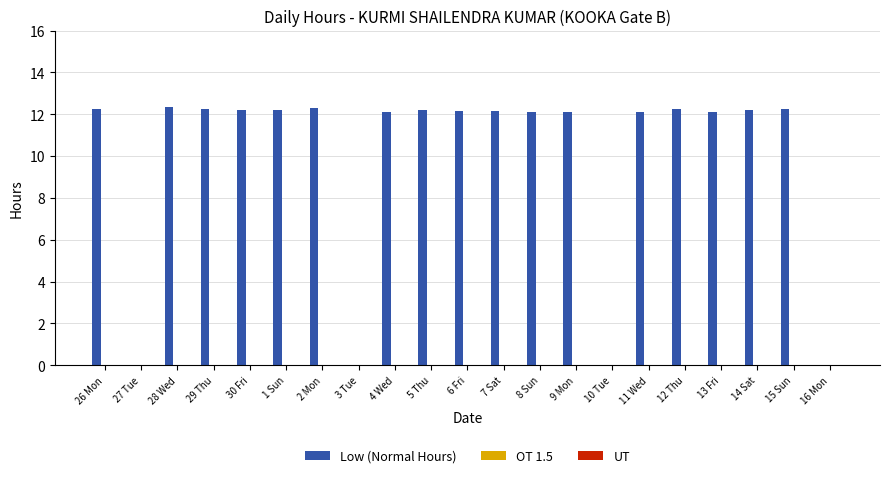

What is the sum of the values at 6 Fri and 11 Wed?

24.3